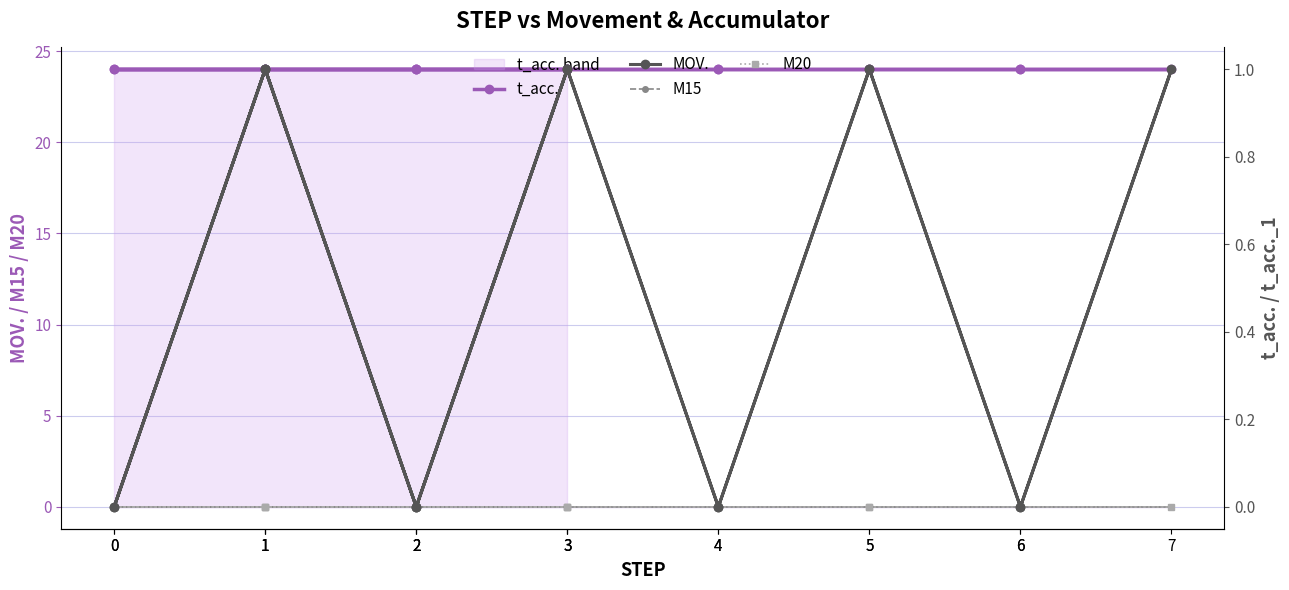

Which series changed the most between 2 and 6?

t_acc.